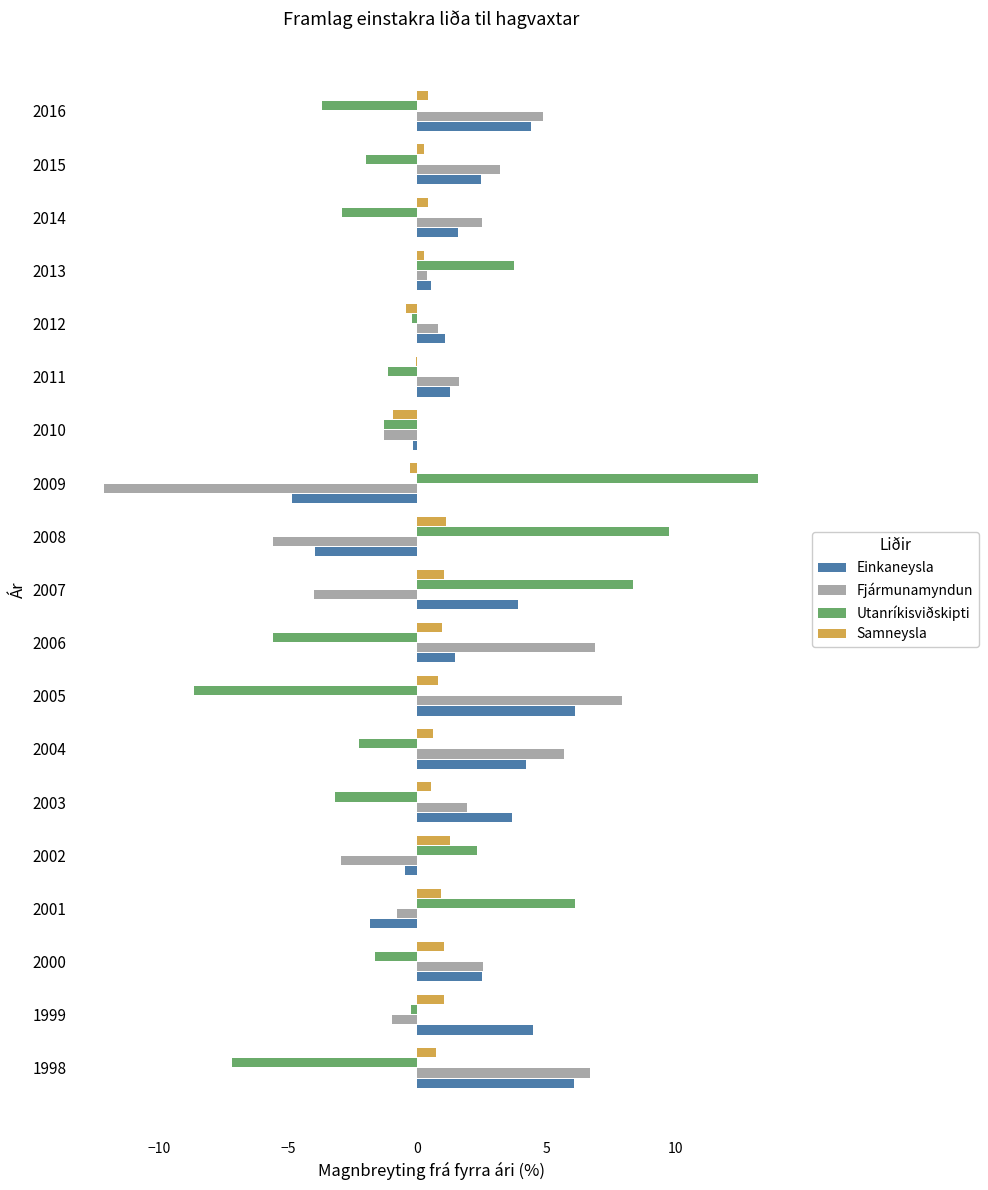

How many series are shown in this chart?

4